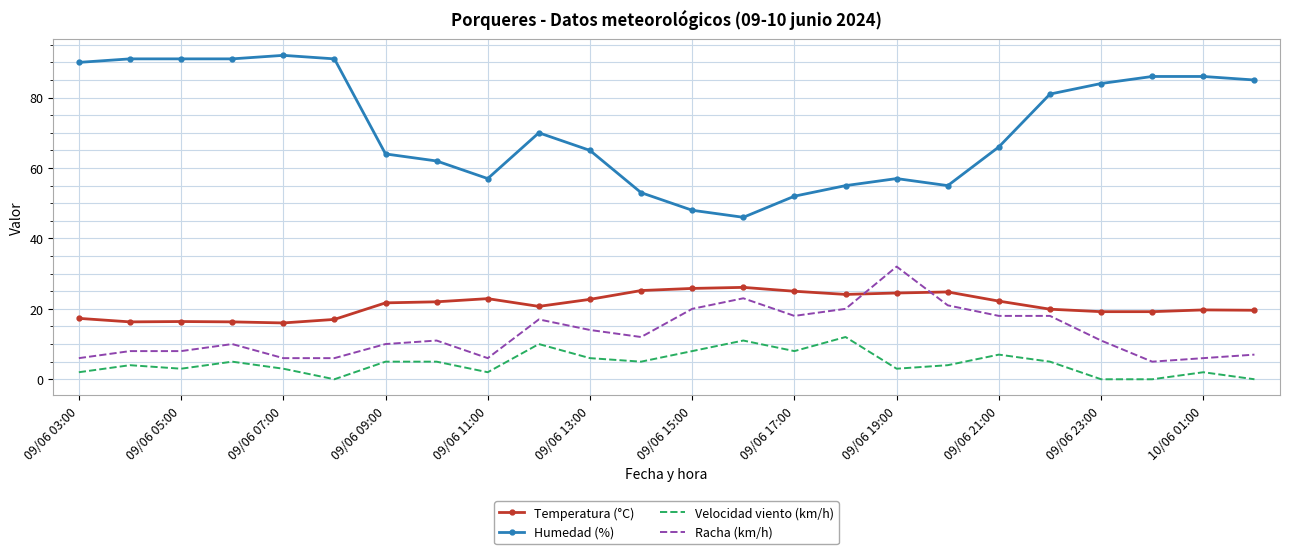

Which series has the largest range (max minus min)?

Humedad (%)